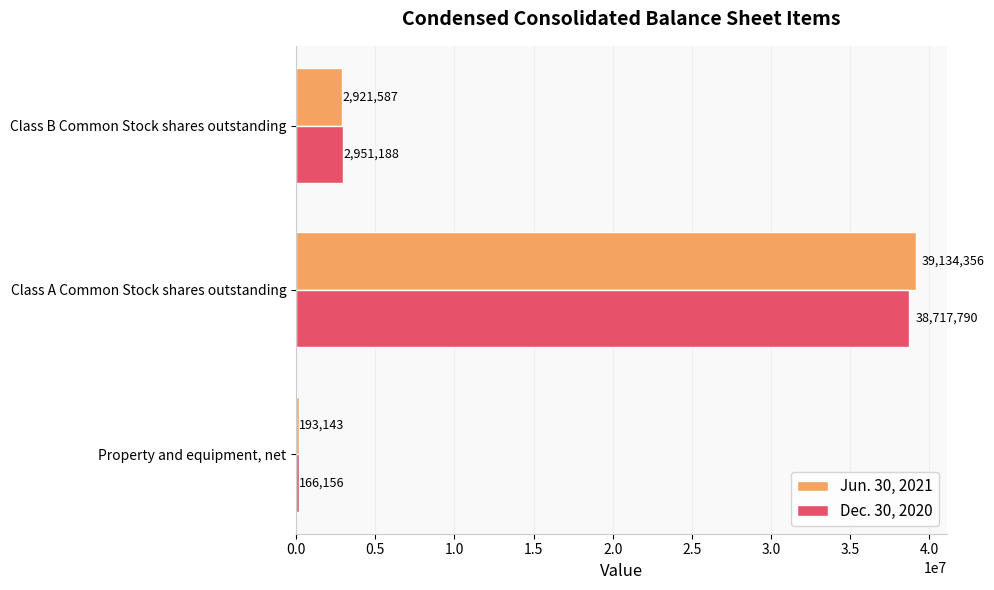

Which series has the largest range (max minus min)?

Jun. 30, 2021